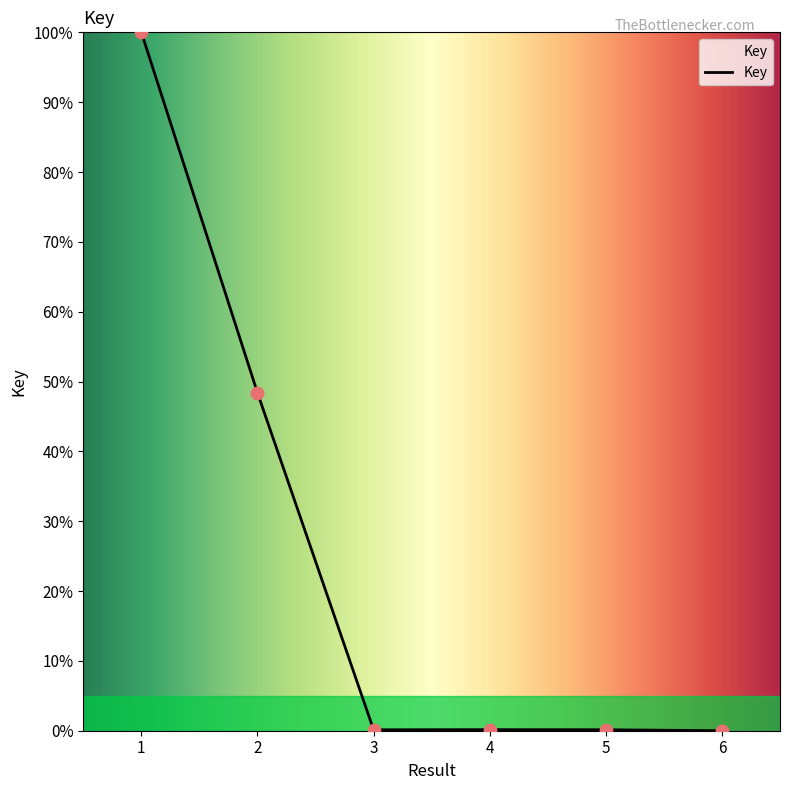

How many interior local peaks (higher than both neighbors) does the data have?

1